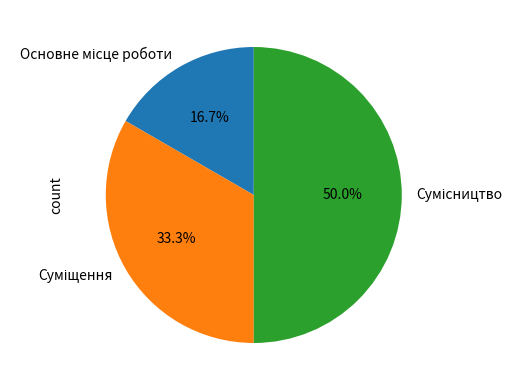

How many segments does this pie chart have?

3